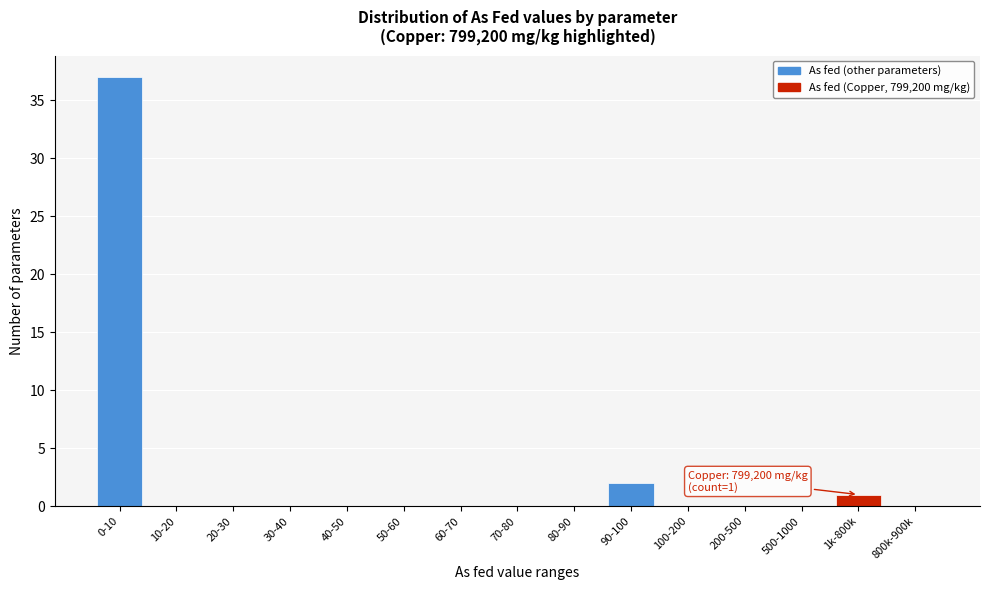

Reading left to right, extract all data points from this chart.

0-10=37	10-20=0	20-30=0	30-40=0	40-50=0	50-60=0	60-70=0	70-80=0	80-90=0	90-100=2	100-200=0	200-500=0	500-1000=0	1k-800k=1	800k-900k=0